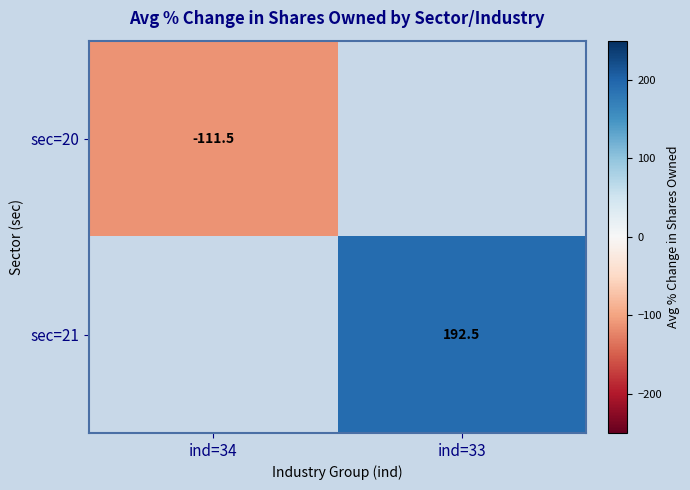

Count the number of data series in this chart.

2